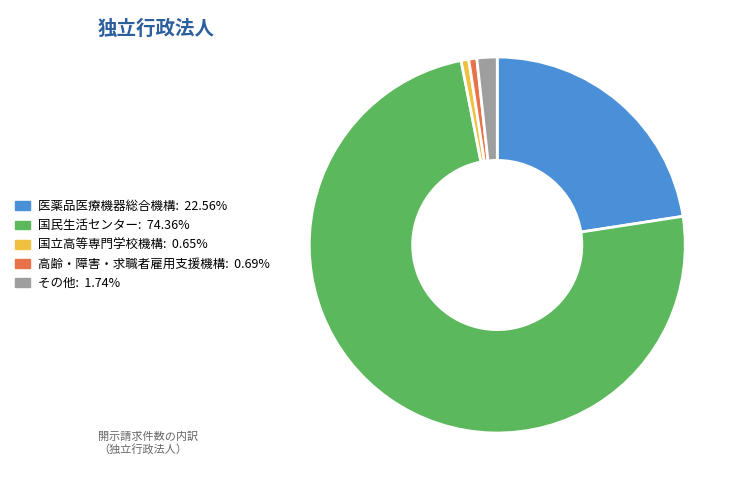

Which category accounts for the majority?

国民生活センター